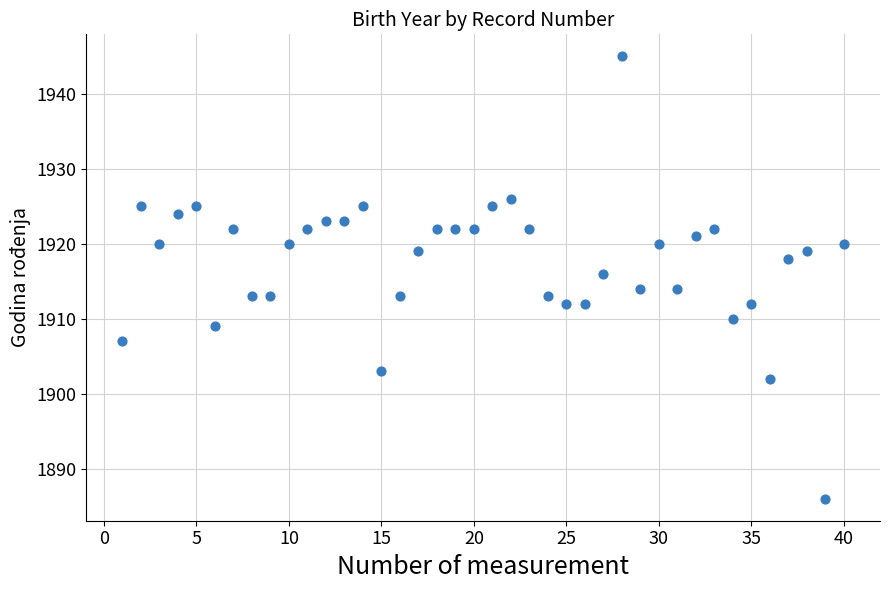

What is the range of X values (max minus min)?

39